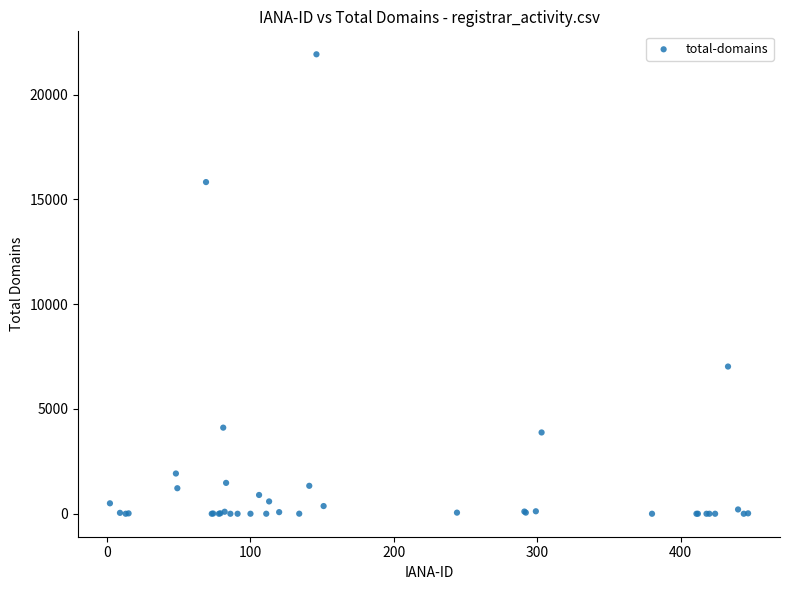

What Y value in the scatter plot is closest to 10962?

7025